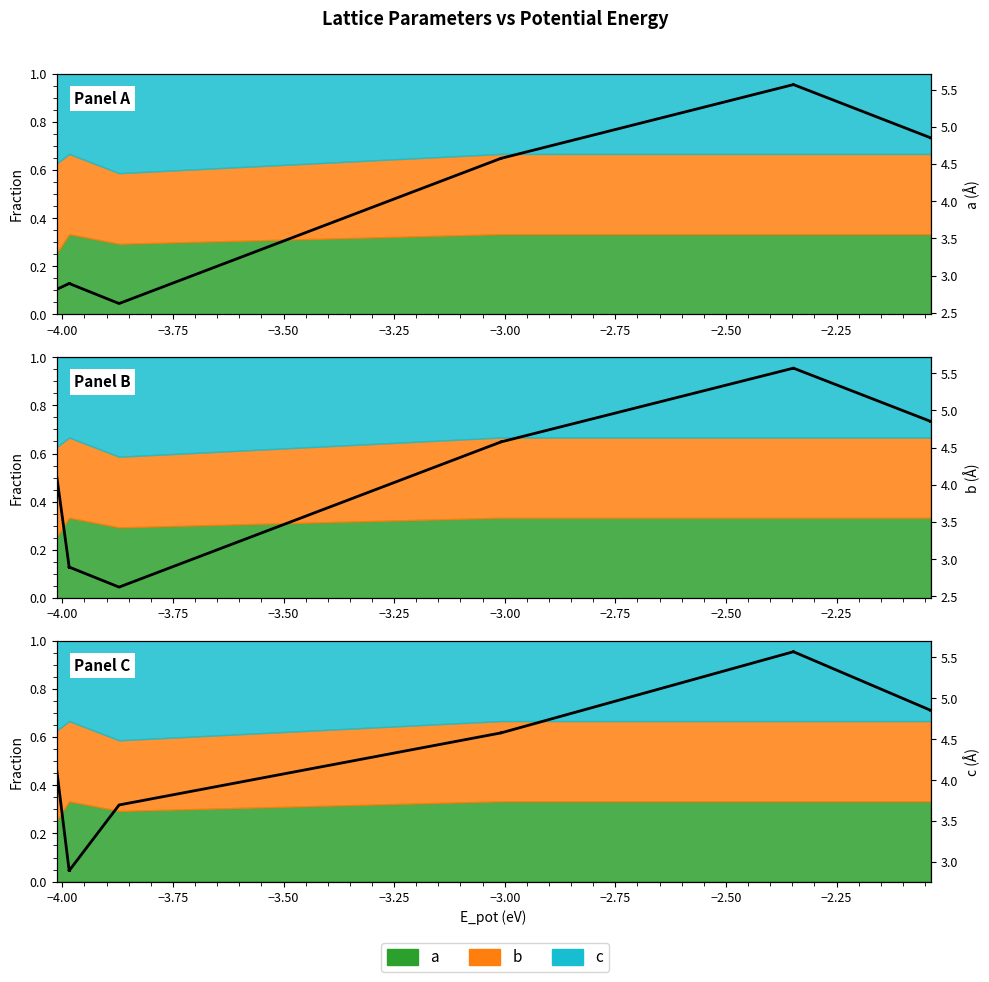

True or false: c and a intersect in this chart.

False